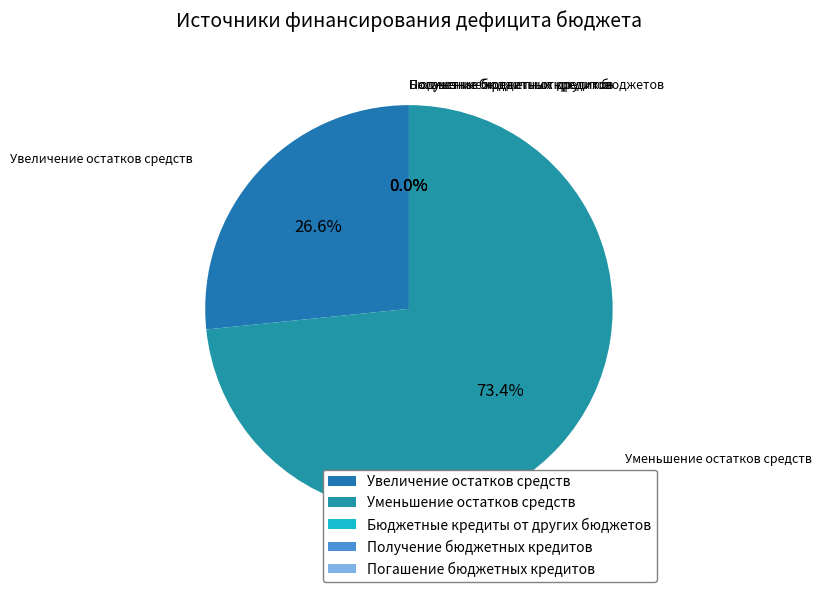

Which slice is the smallest?

Бюджетные кредиты от других бюджетов